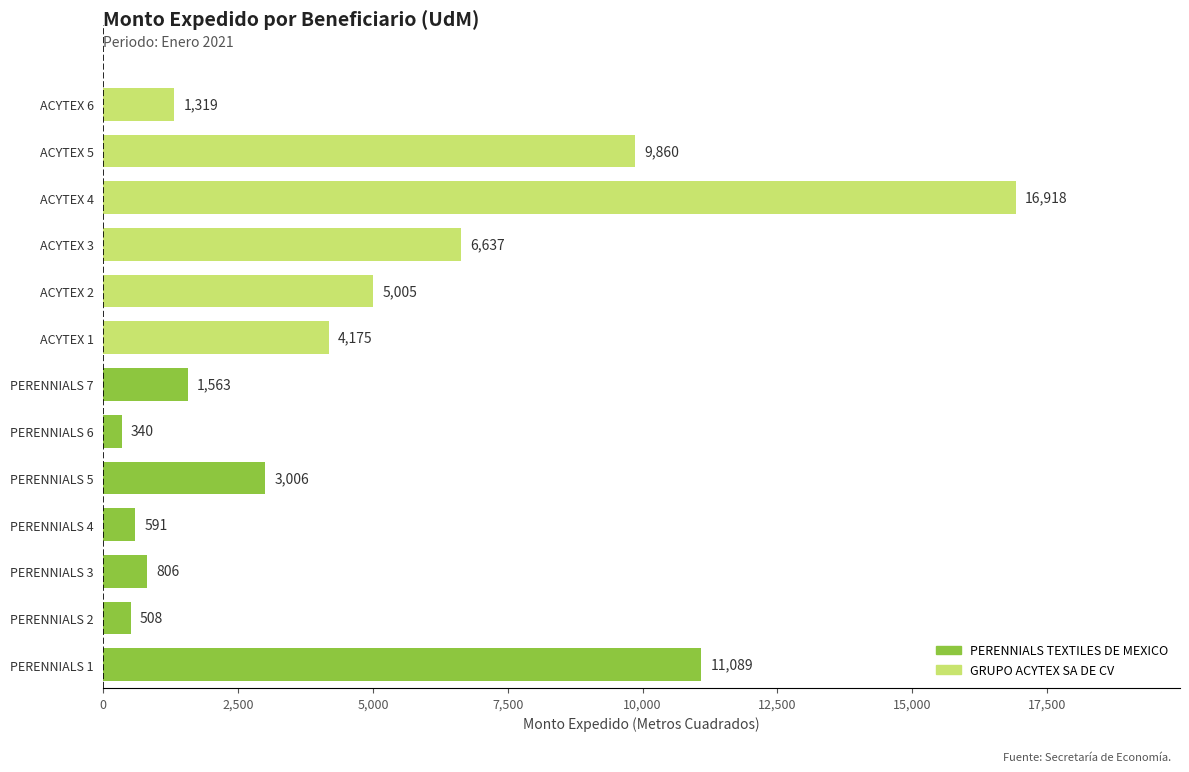

True or false: the data shows 4175 at ACYTEX 1.

True